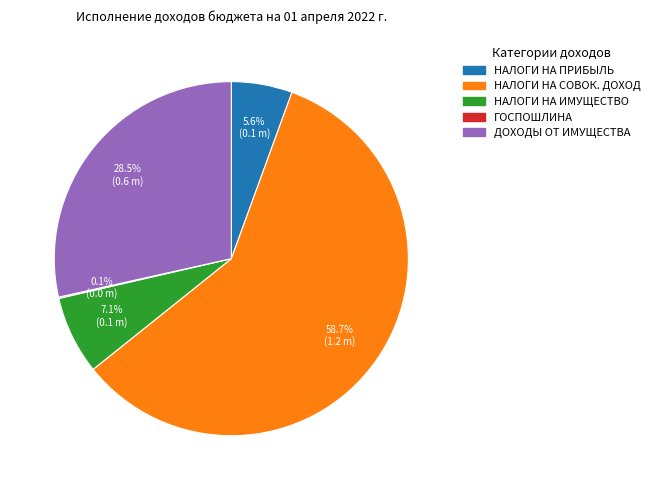

Which category has the biggest portion of the pie?

НАЛОГИ НА СОВОК. ДОХОД